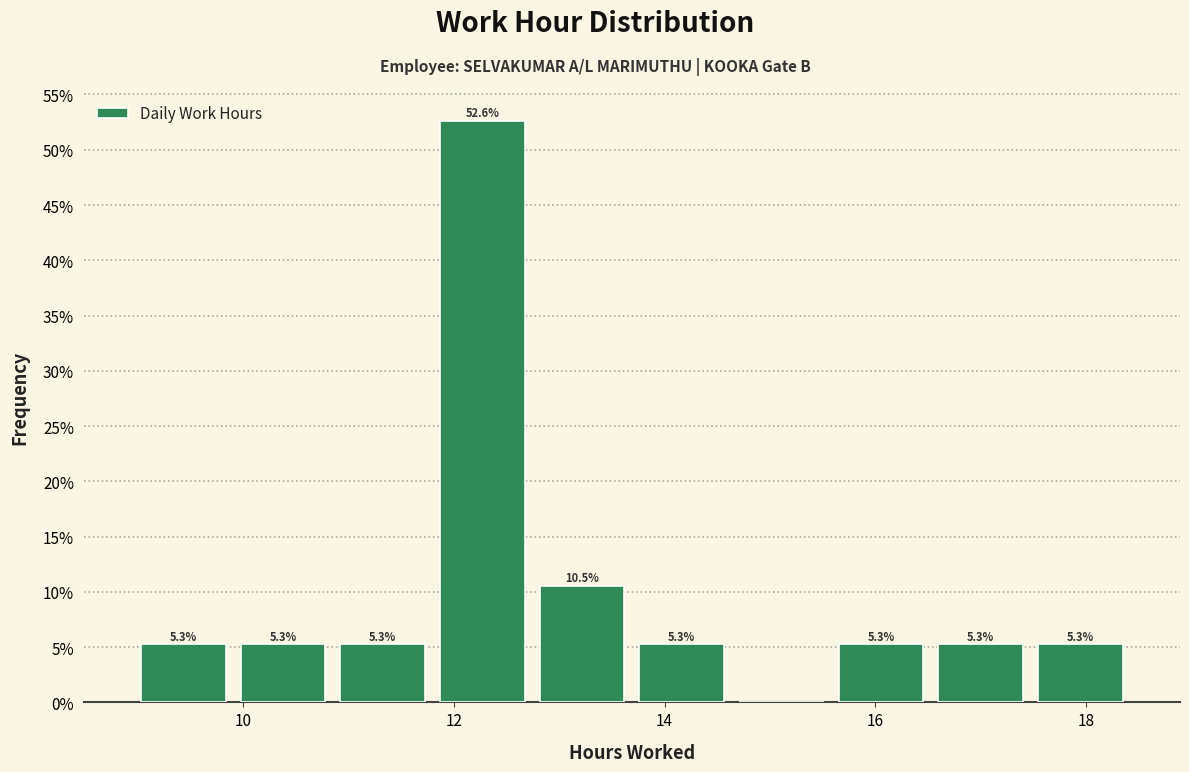

Over which range of the x-axis is the bar tallest?

11.8 to 12.8